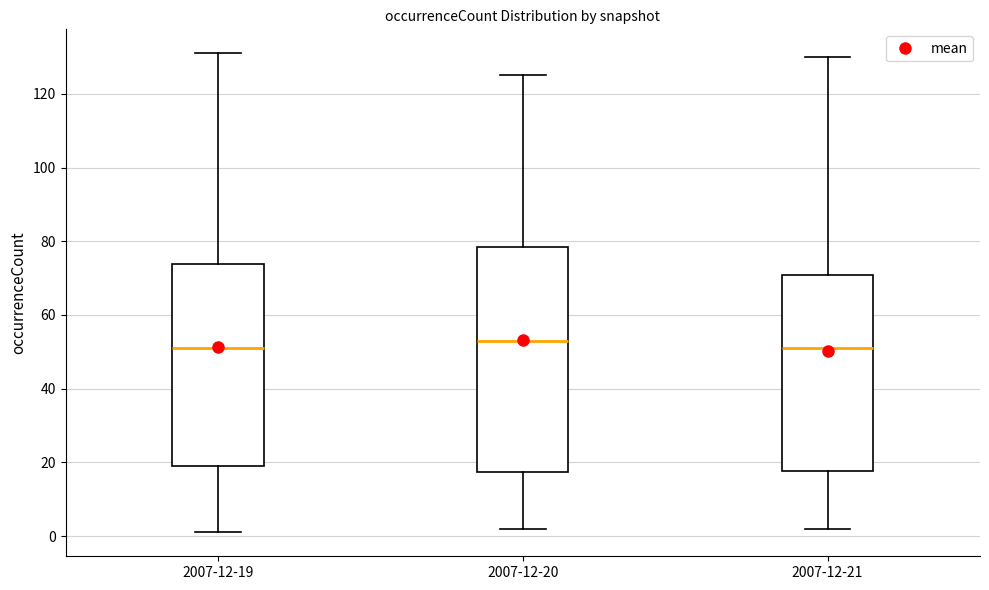

Which box is the tallest, from its lower edge to its upper edge?

2007-12-20